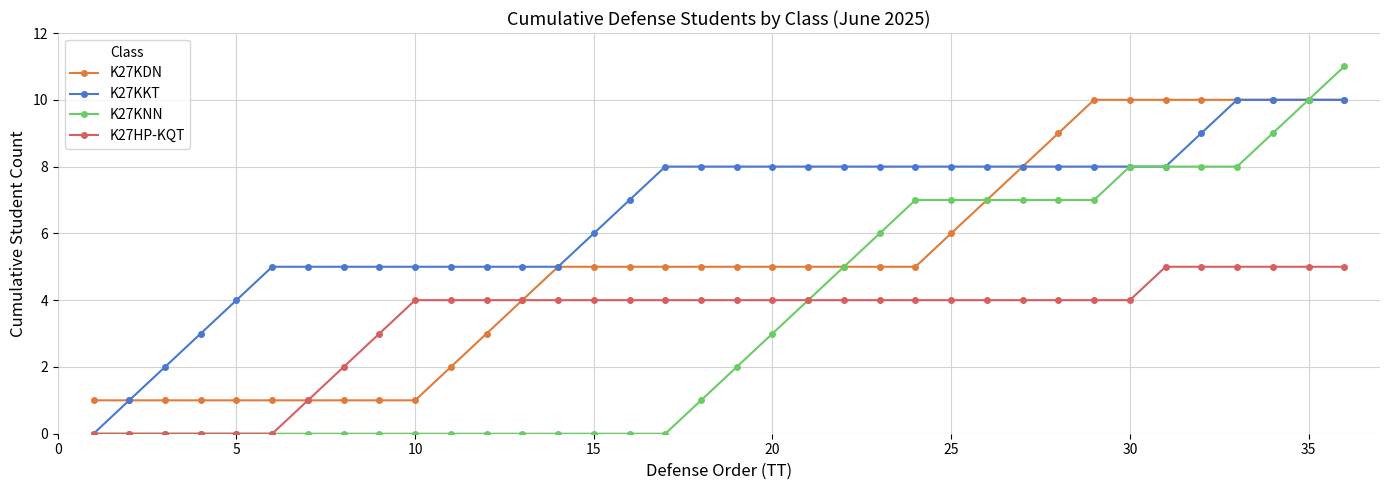

How many series are shown in this chart?

4